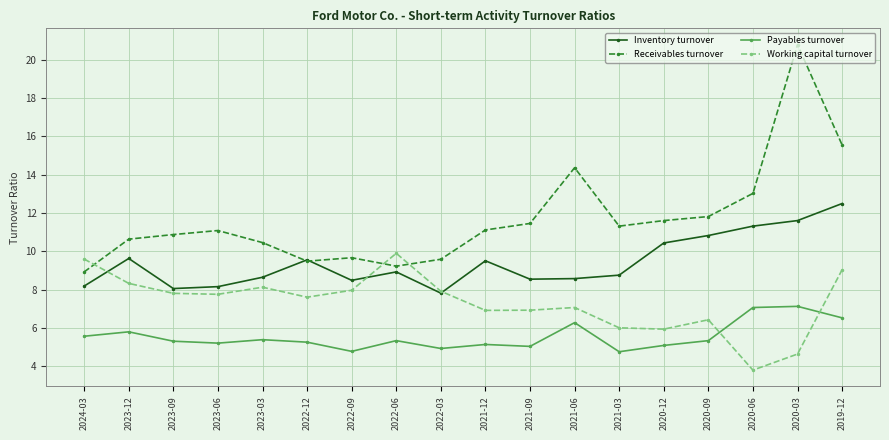

At which label does Working capital turnover reach its peak?

2022-06